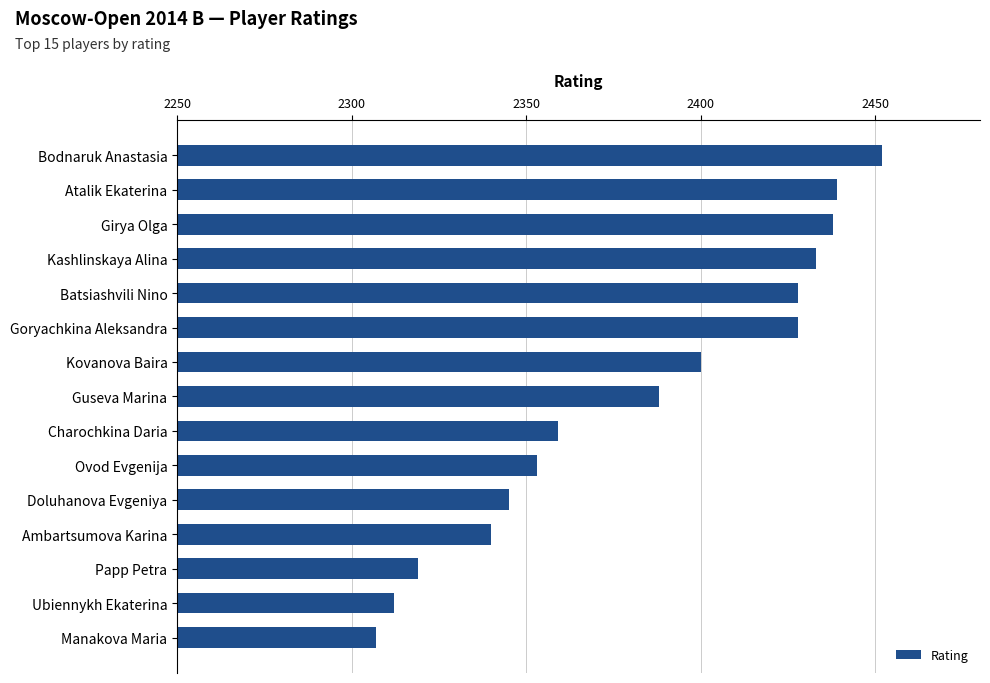

Where is the data nearest to the value 2379?

Guseva Marina